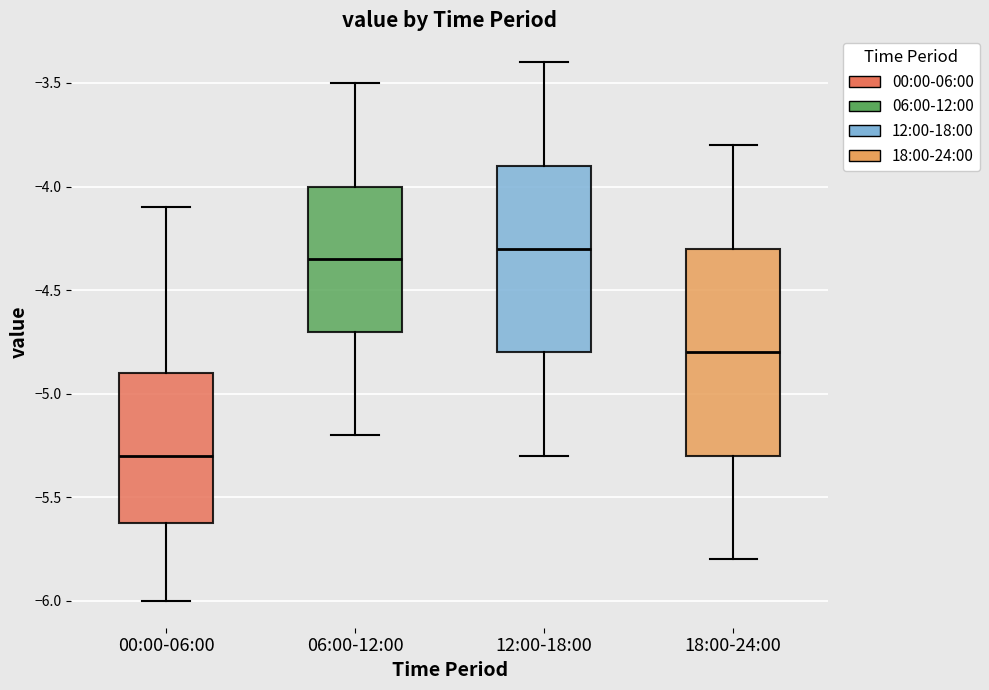

Reading left to right, transcribe this box plot: for each box, give where its median line is, the range the box spans, and where its two whiskers end, as read against the y-axis. The values are not printed on the chart, so give them approximately, as read against the axis.

00:00-06:00: median -5.30, box -5.60 to -4.90, whiskers -6.00 to -4.10
06:00-12:00: median -4.35, box -4.70 to -4.00, whiskers -5.20 to -3.50
12:00-18:00: median -4.30, box -4.80 to -3.90, whiskers -5.30 to -3.40
18:00-24:00: median -4.80, box -5.30 to -4.30, whiskers -5.80 to -3.80